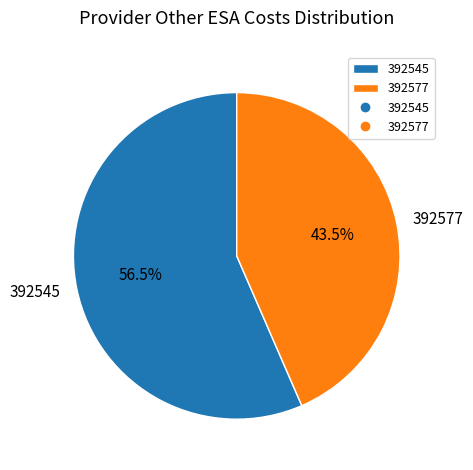

Rank the categories by value from lowest to highest.

392577, 392545